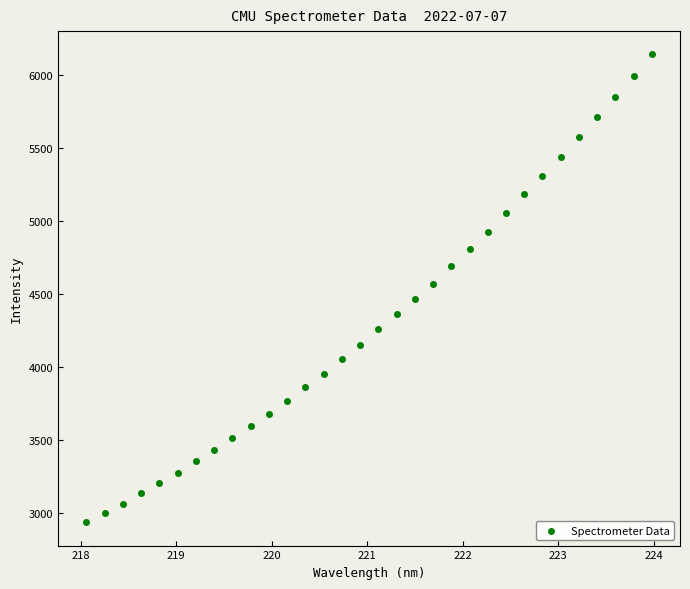

What is the range of X values (max minus min)?

5.9